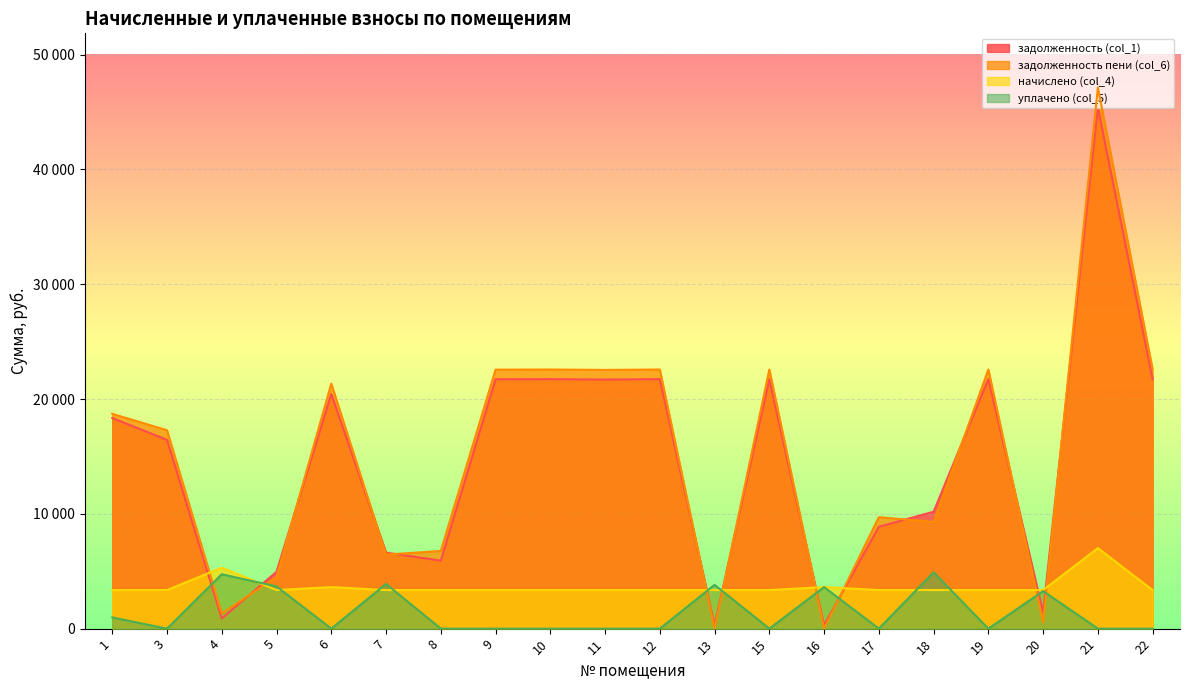

How many series are shown in this chart?

4